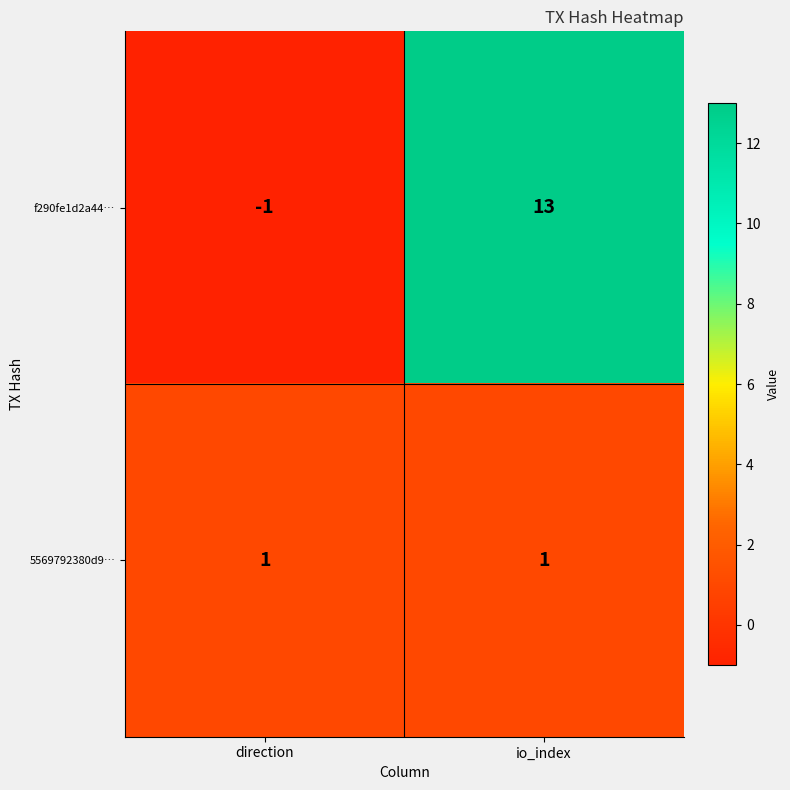

Which series has the largest range (max minus min)?

f290fe1d2a44…